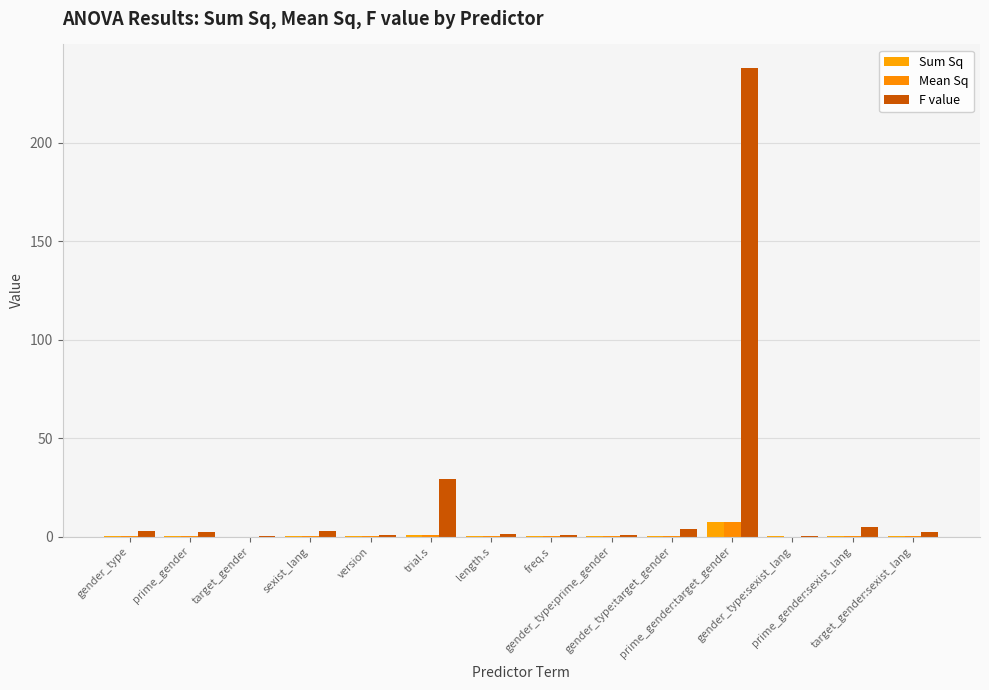

How many distinct data groups are displayed?

3